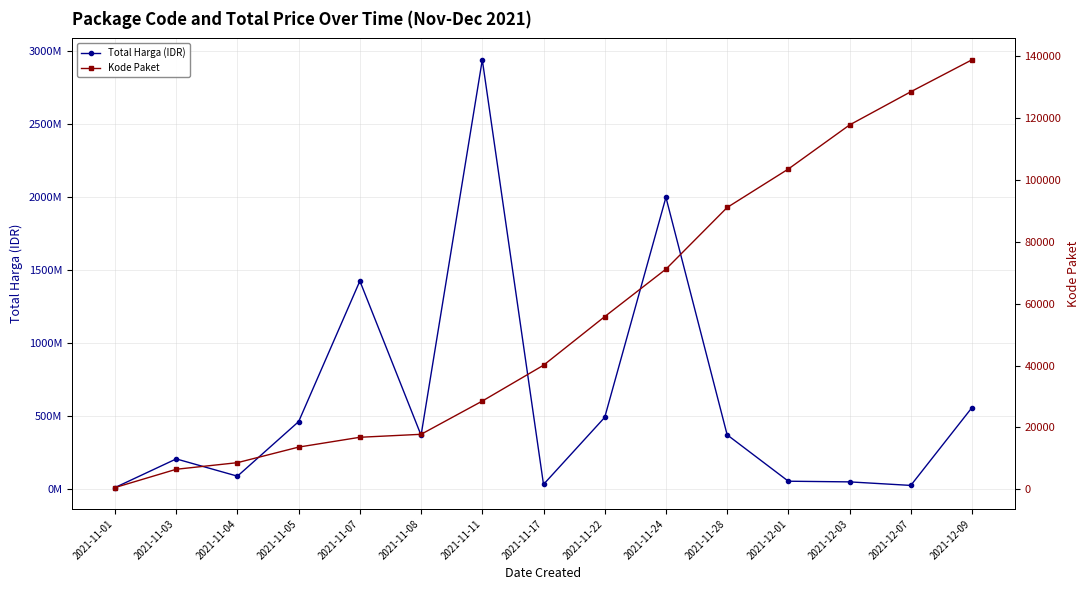

What is the spread (max minus min) of values at 2021-11-05?

463988448.0